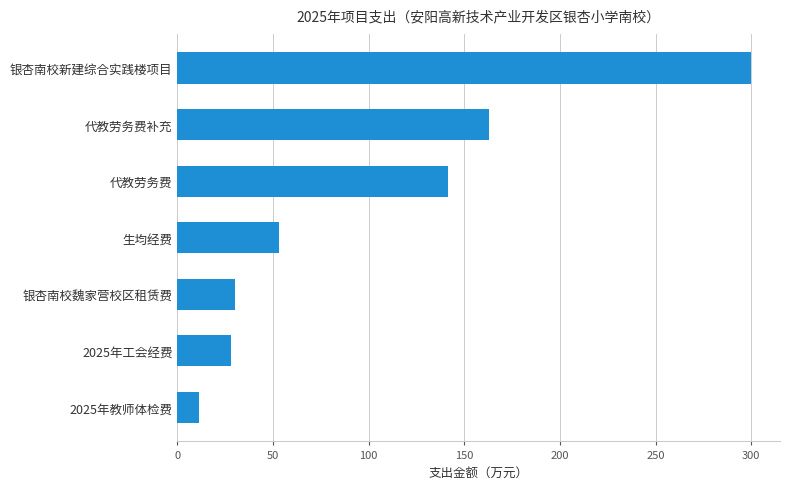

Reading bottom to top, extract all data points from this chart.

11.1	28.2	30.0	53.3	141.4	163.1	300.0